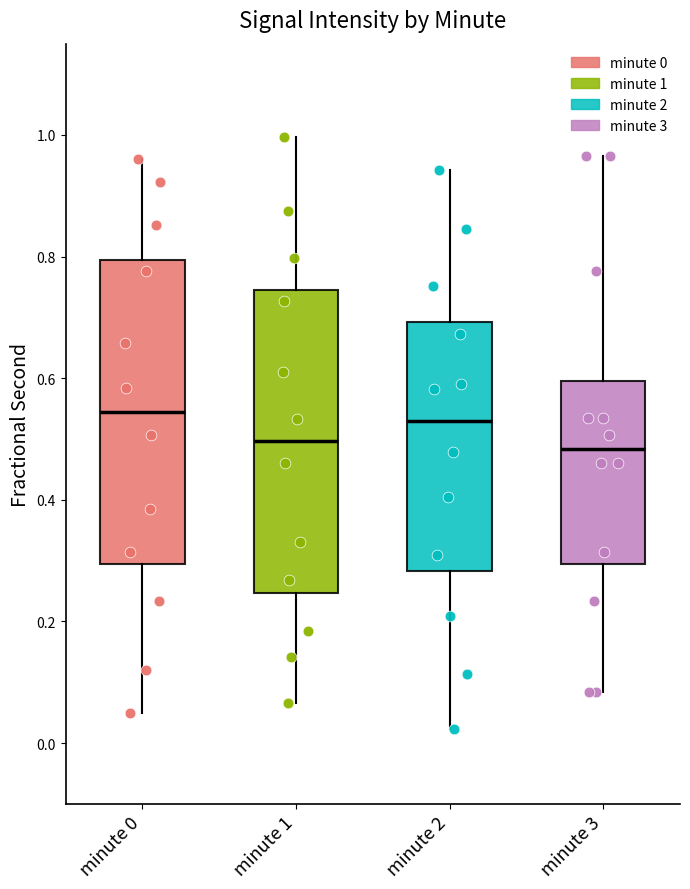

Reading left to right, read every box against the y-axis: the position of its median line, the range the box covers, and the ends of its whiskers. The values are not printed on the chart, so give them approximately, as read against the axis.

minute 0: median 0.54, box 0.30 to 0.80, whiskers 0.04 to 0.96
minute 1: median 0.50, box 0.24 to 0.74, whiskers 0.06 to 1.00
minute 2: median 0.54, box 0.28 to 0.70, whiskers 0.02 to 0.94
minute 3: median 0.48, box 0.30 to 0.60, whiskers 0.08 to 0.96